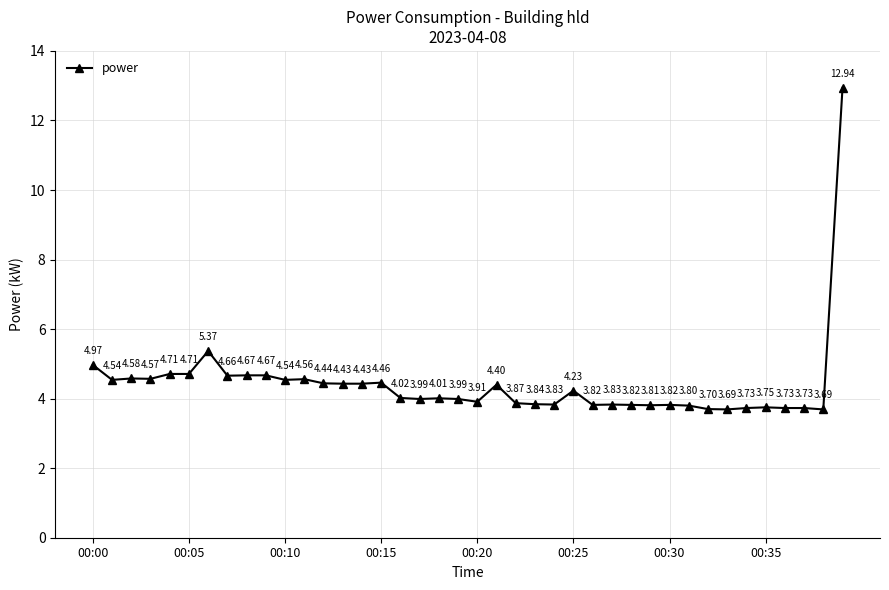

What is the maximum value shown in the chart?

12.9